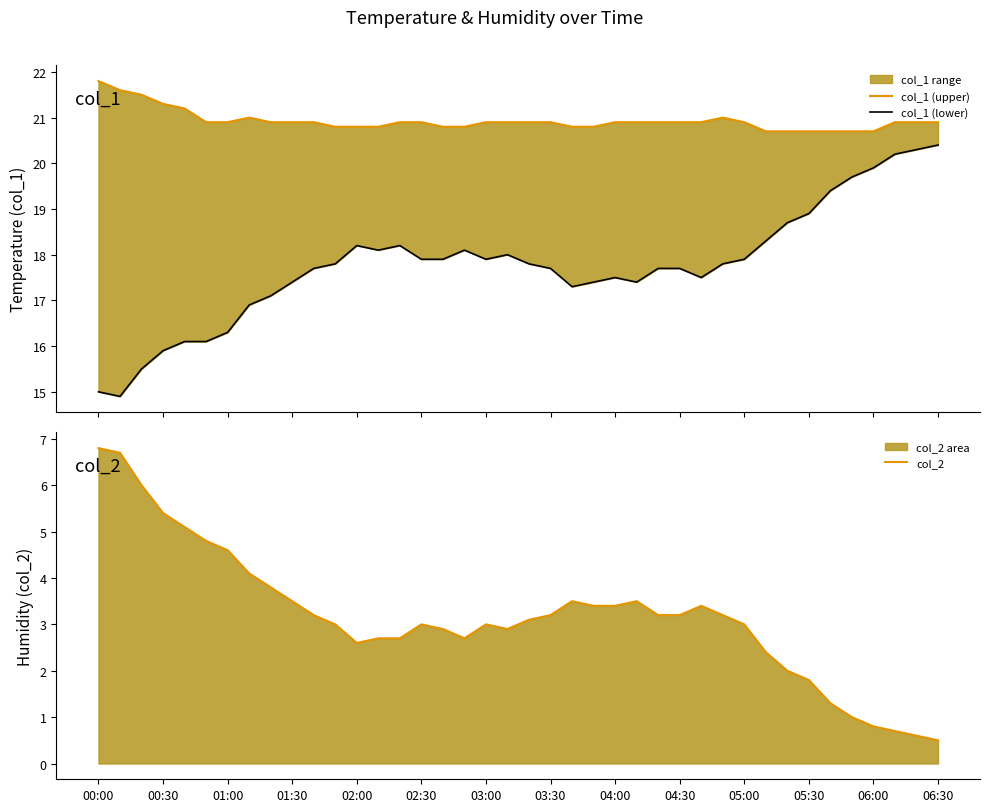

True or false: col_2 and col_1 (upper) intersect in this chart.

False